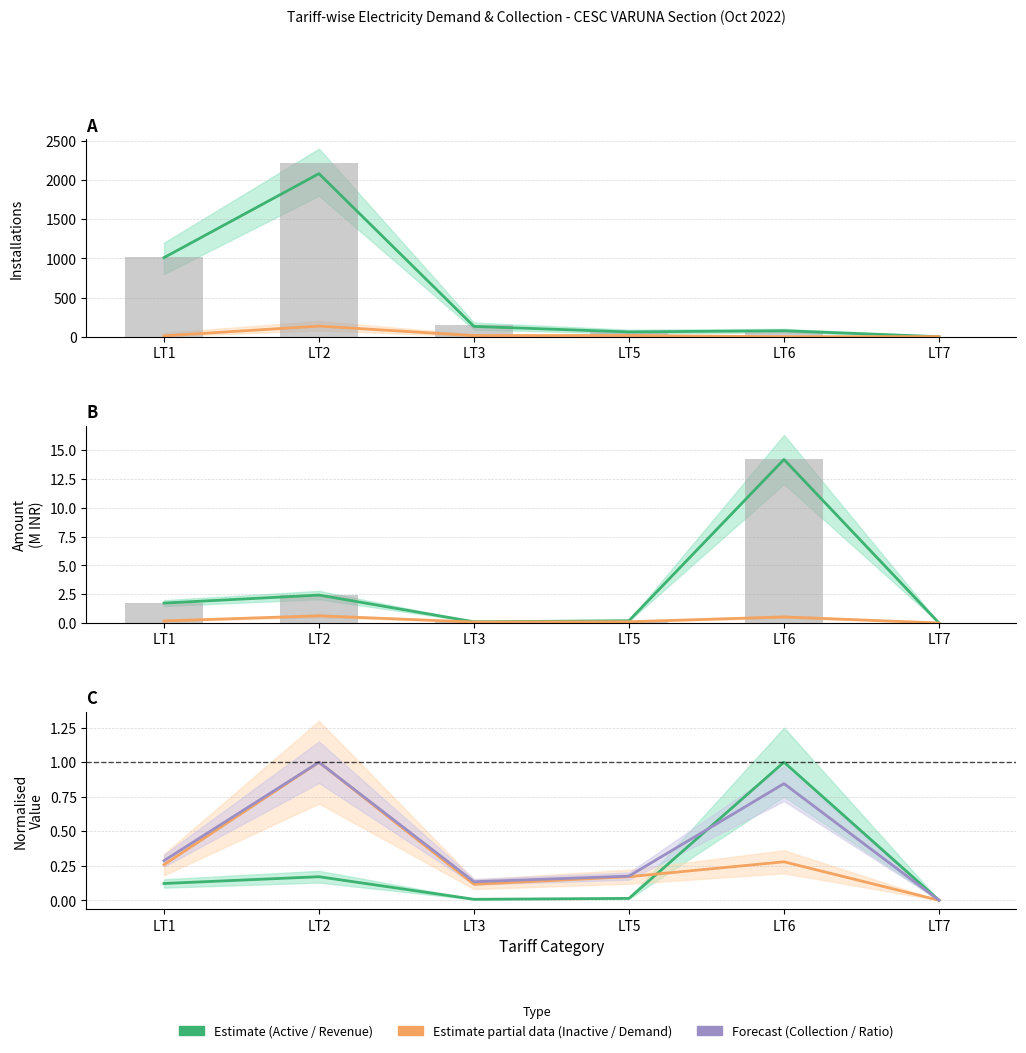

Which has a higher value, LT5 or LT3?

LT3